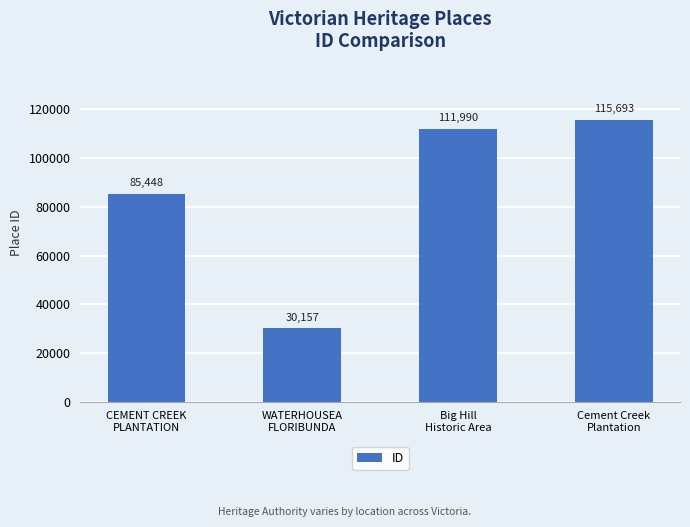

True or false: the data shows 68532 at Cement Creek
Plantation.

False